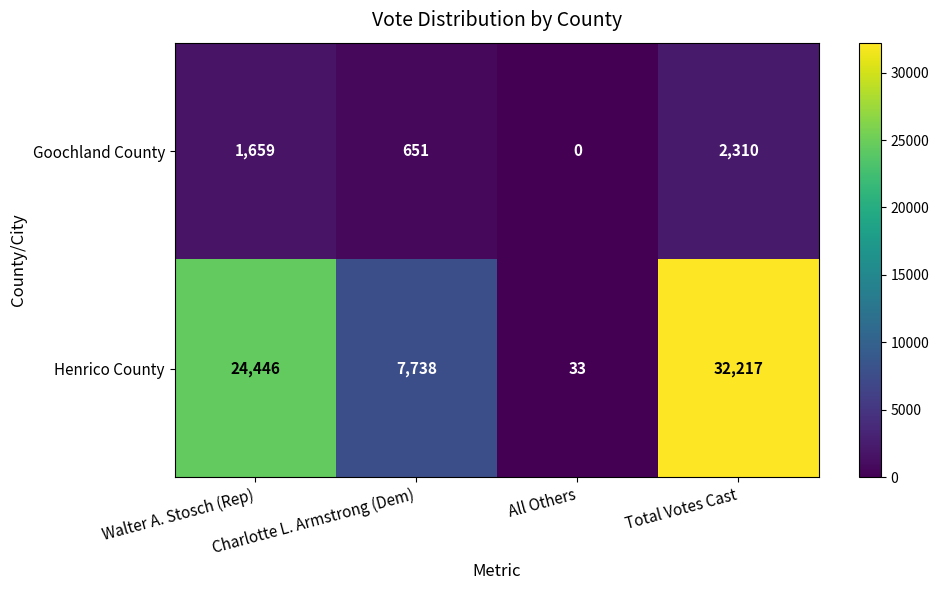

How many Goochland County values are between 651 and 2310?

3